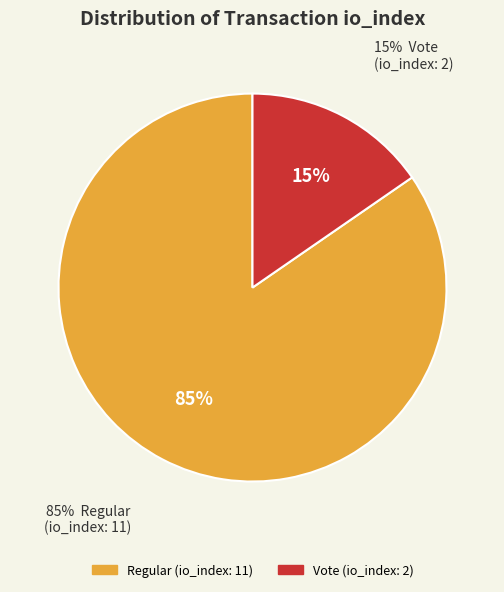

To the nearest percent, what is the average slice percentage?

50%